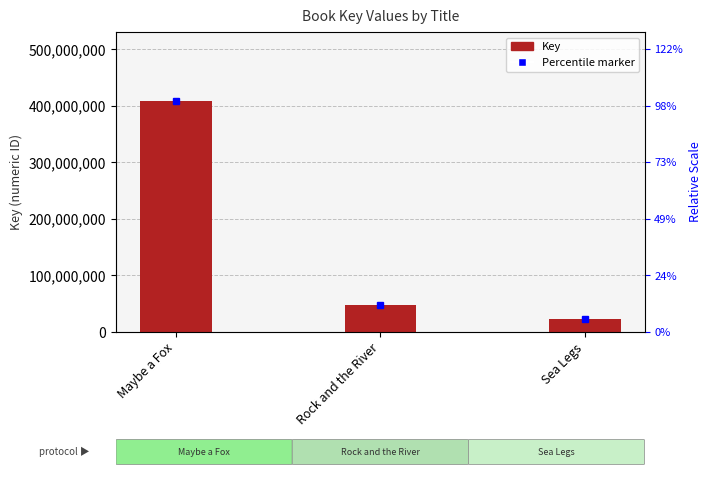

Reading left to right, transcribe all the data shown in this chart.

408058738	48551525	22580562